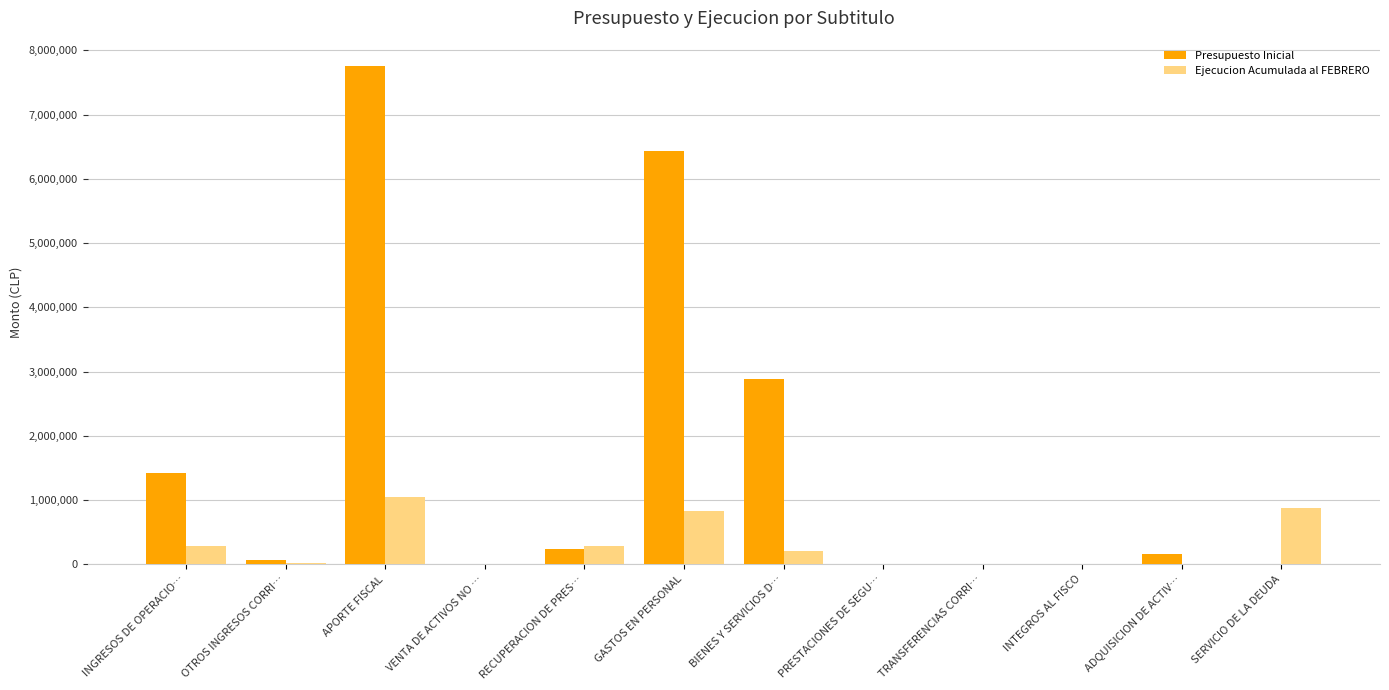

Are the bars horizontal?

No